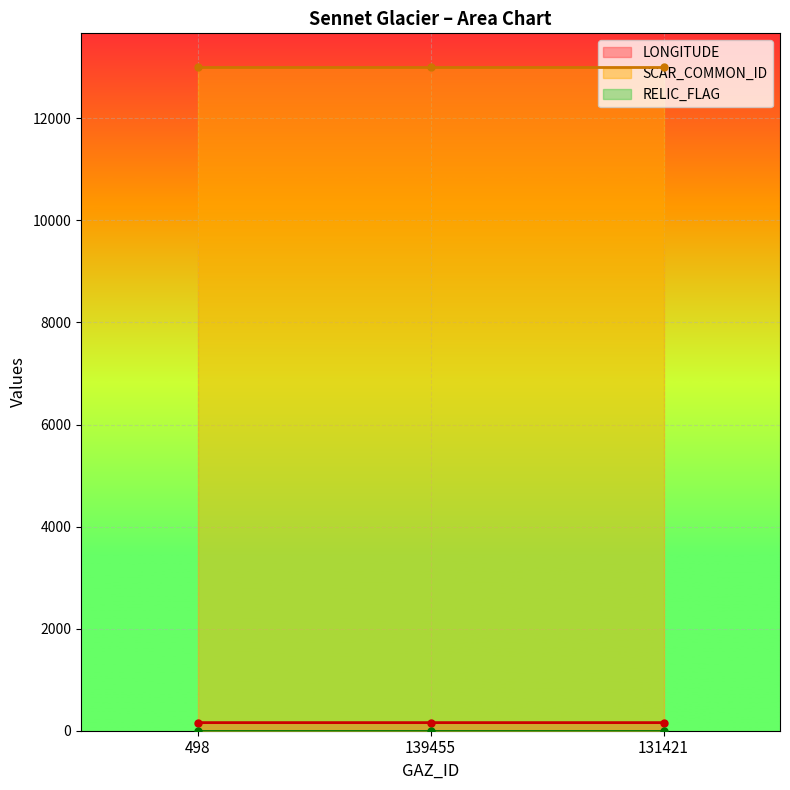

What are all the series names shown in the legend?

LONGITUDE, SCAR_COMMON_ID, RELIC_FLAG